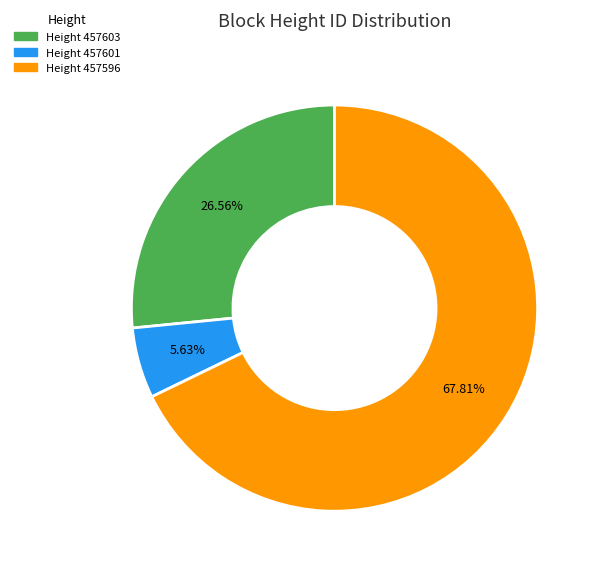

Is Height 457601 the majority of the pie?

No